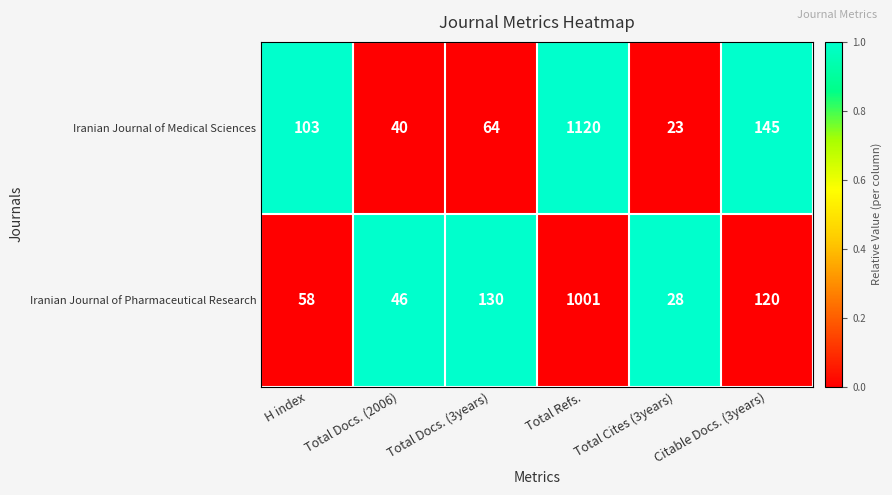

Where is Iranian Journal of Pharmaceutical Research nearest to the value 514?

Total Docs. (3years)